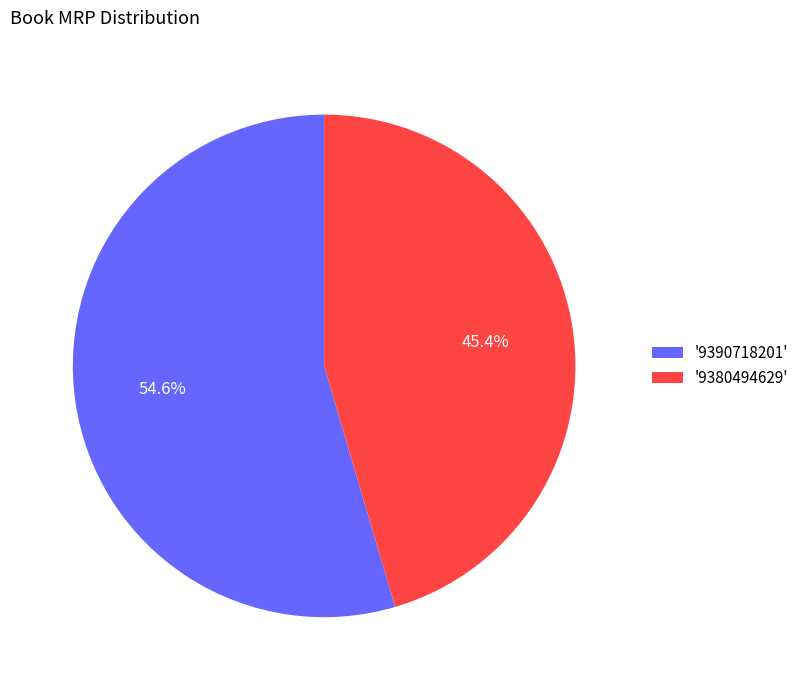

What is the total percentage of '9380494629' and '9390718201'?

100.0%